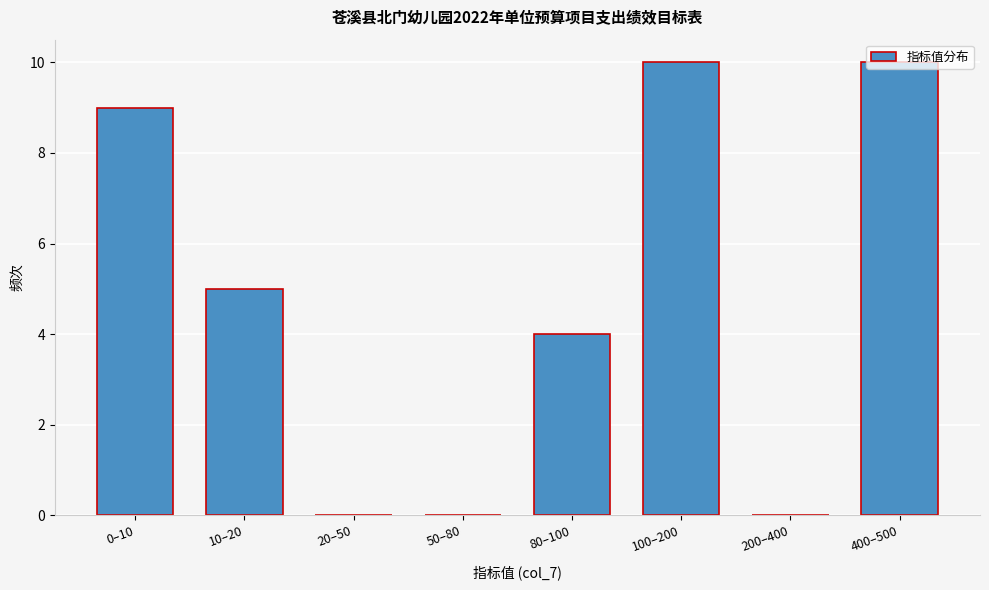

What is the change in value from 10–20 to 400–500?

+5